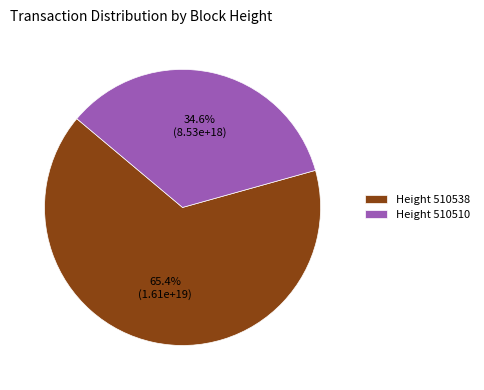

Approximately how many times larger is the value at Height 510510 compared to Height 510538?

0.5